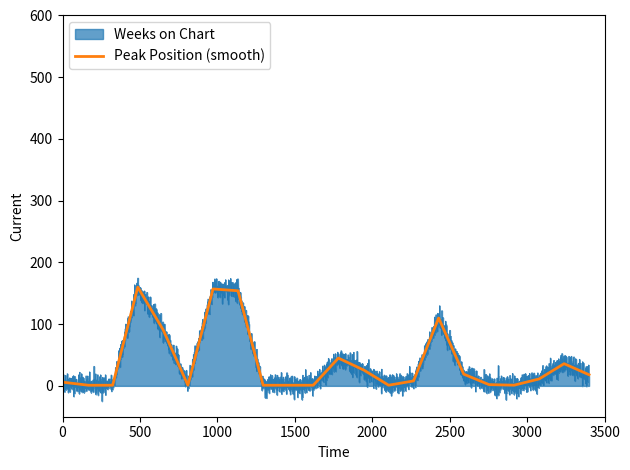

What is the maximum value for Weeks on Chart?

160